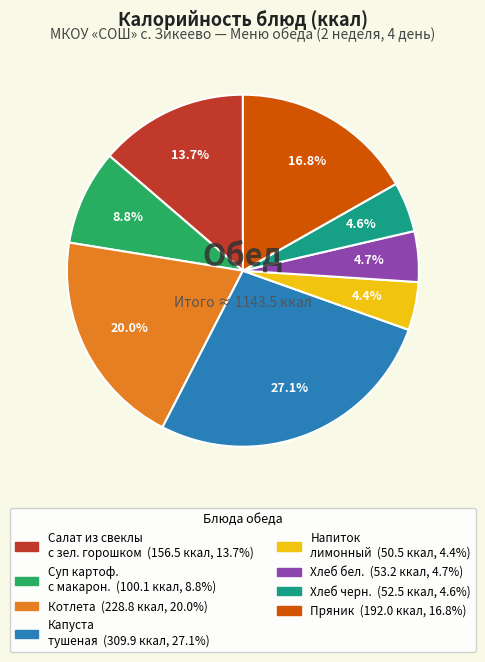

Is there any slice that represents more than half of the pie?

No